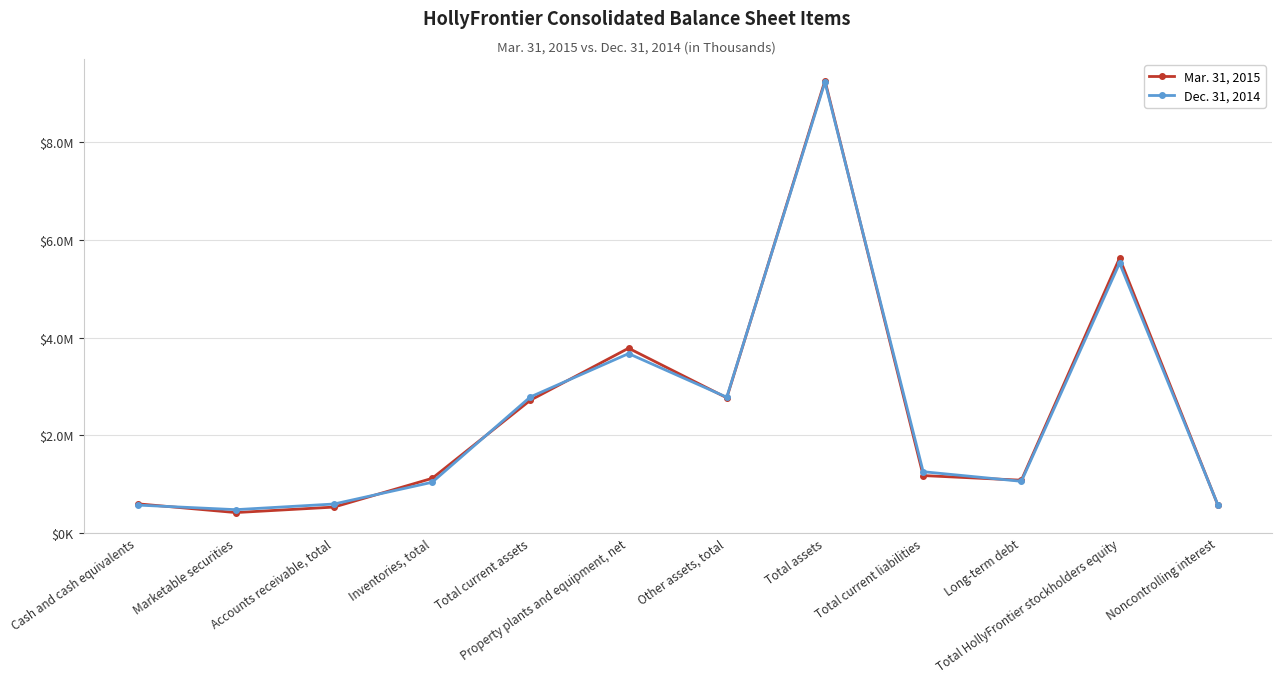

What are all the series names shown in the legend?

Mar. 31, 2015, Dec. 31, 2014